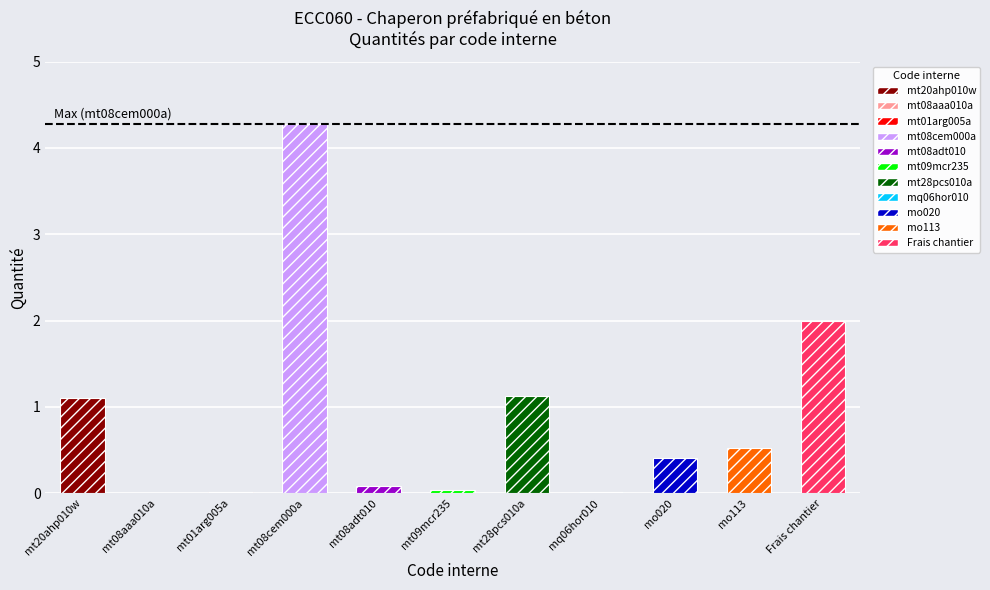

Reading left to right, extract all data points from this chart.

1.1	0.0	0.0	4.3	0.1	0.0	1.1	0.0	0.4	0.5	2.0